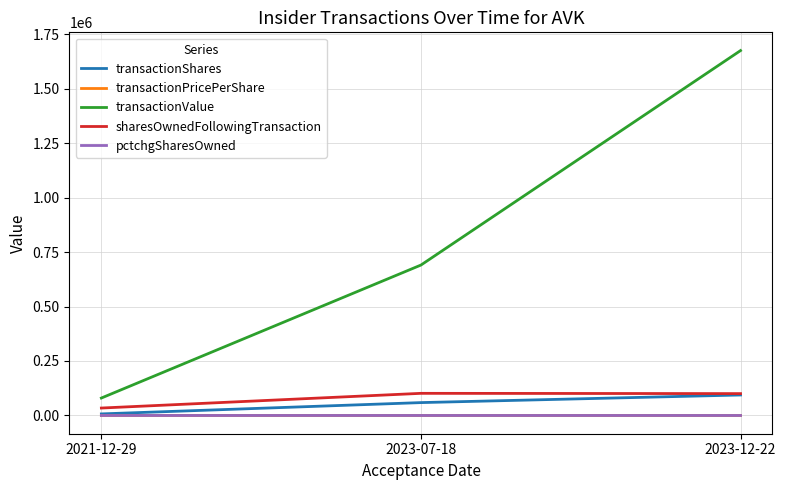

Which series changed the most between 2021-12-29 and 2023-12-22?

transactionValue